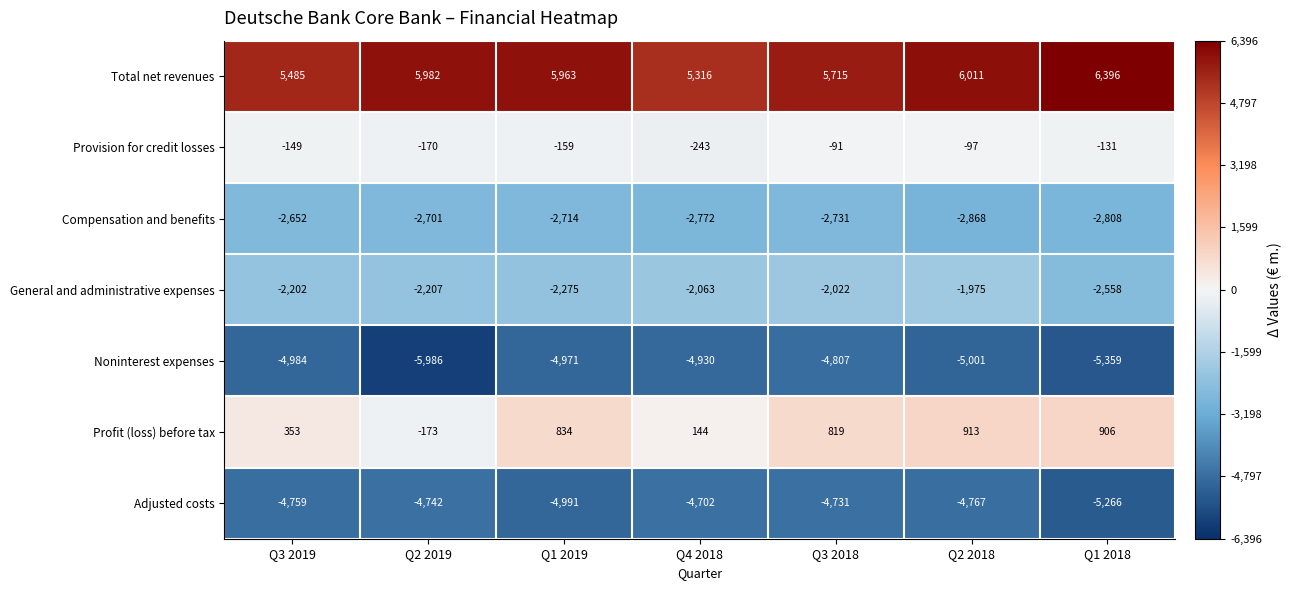

Count the number of data series in this chart.

7